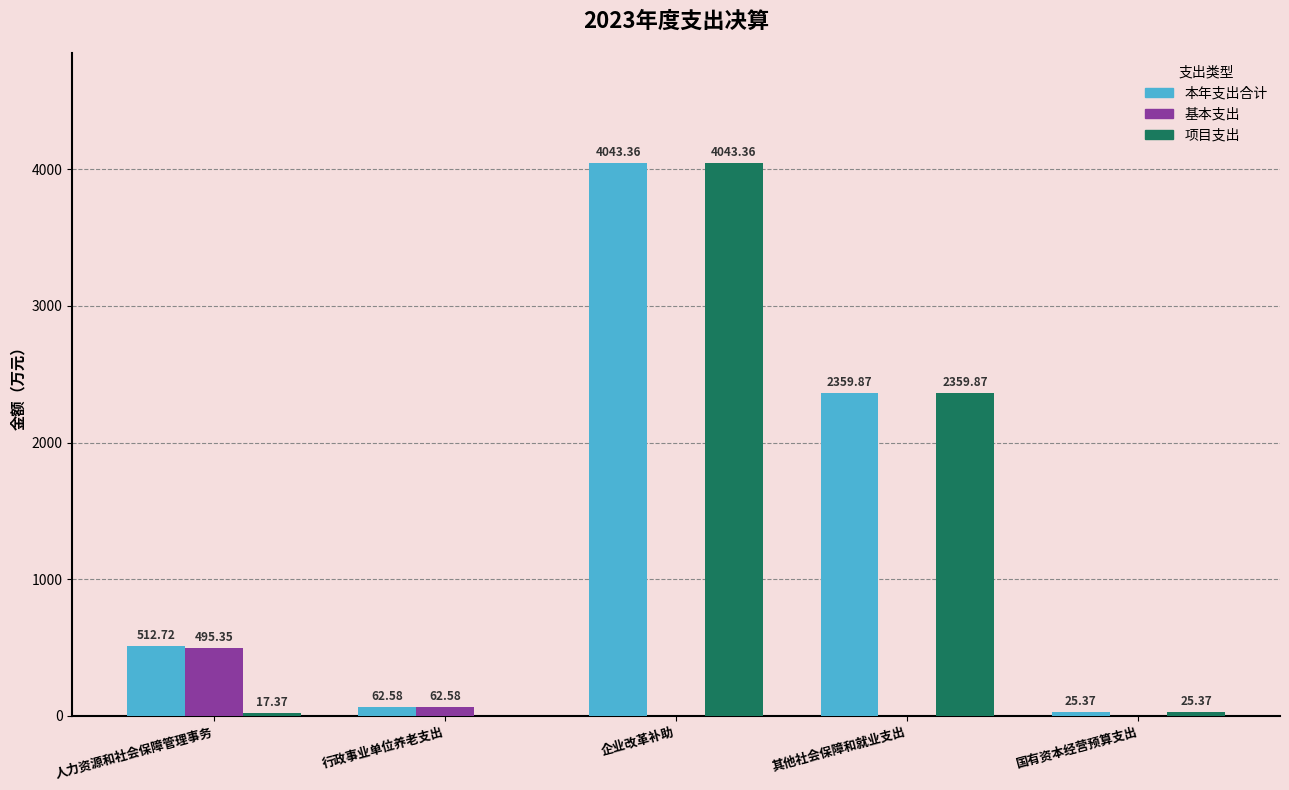

Which series has the largest range (max minus min)?

项目支出